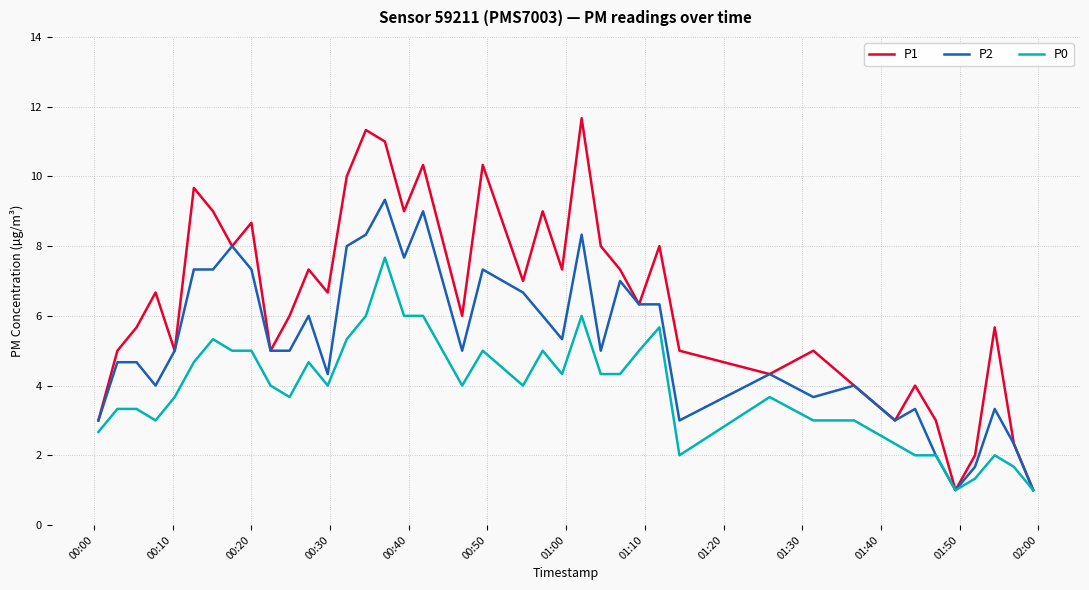

What is the greatest value displayed?

11.7